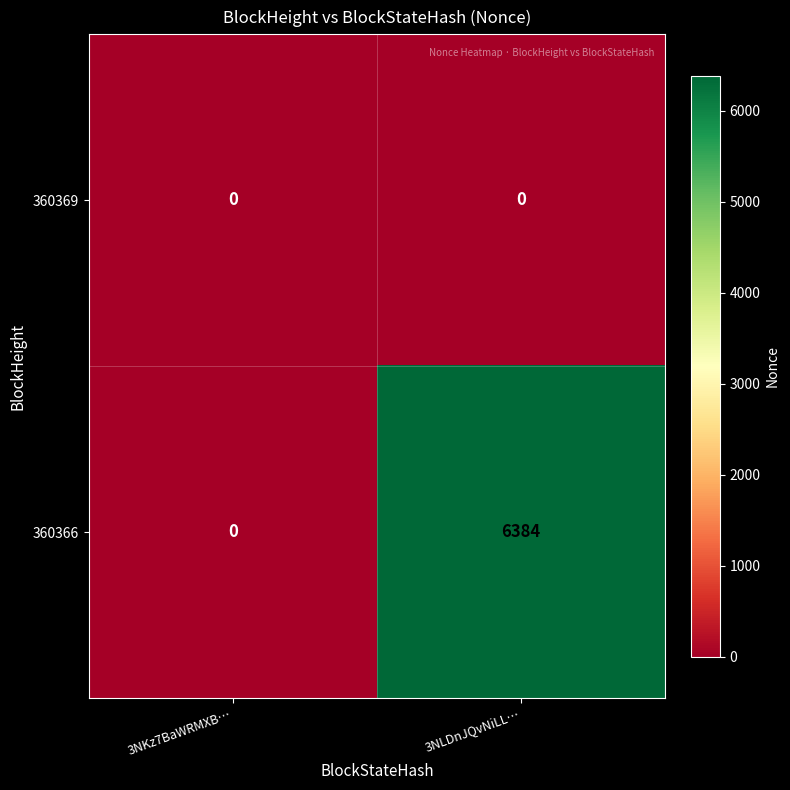

Which series has the largest total across all categories?

360366